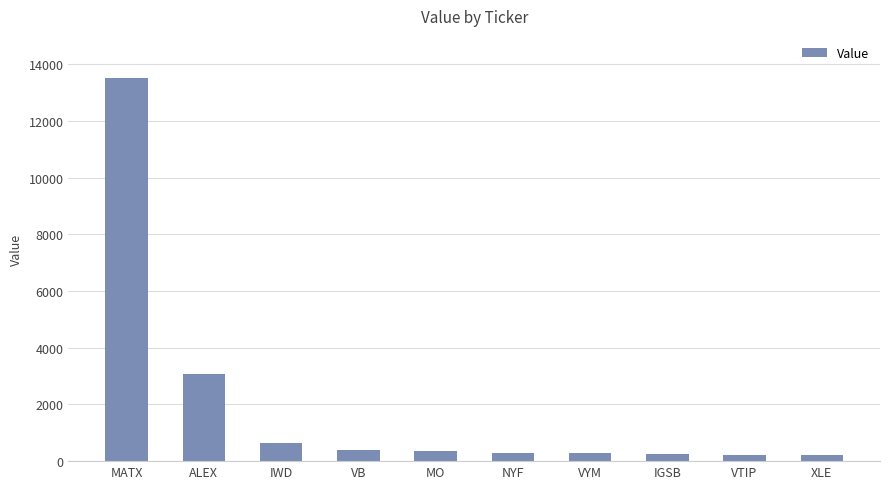

True or false: the data shows 404 at VB.

True